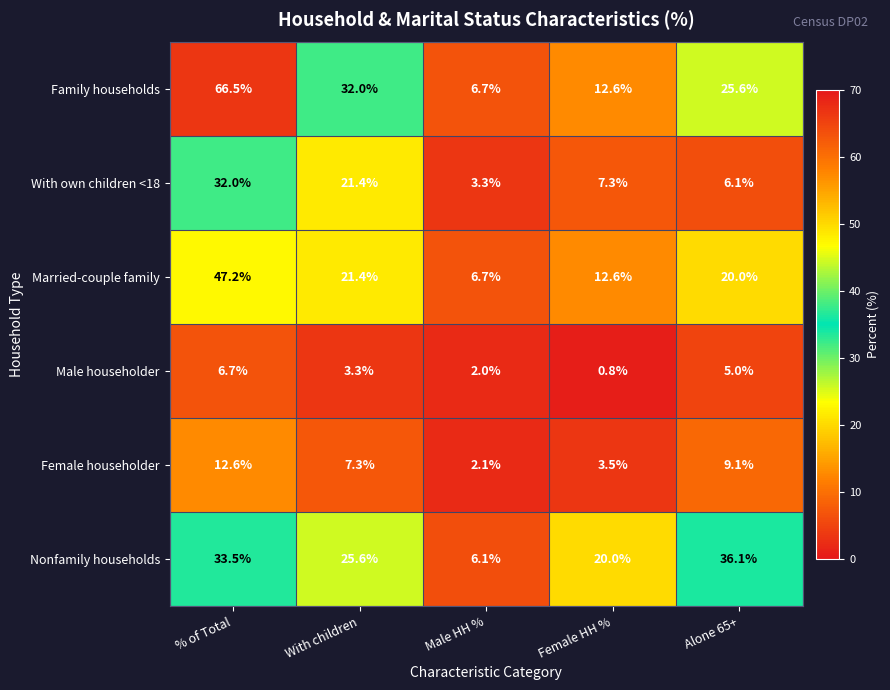

Which category has the highest value across all series?

% of Total